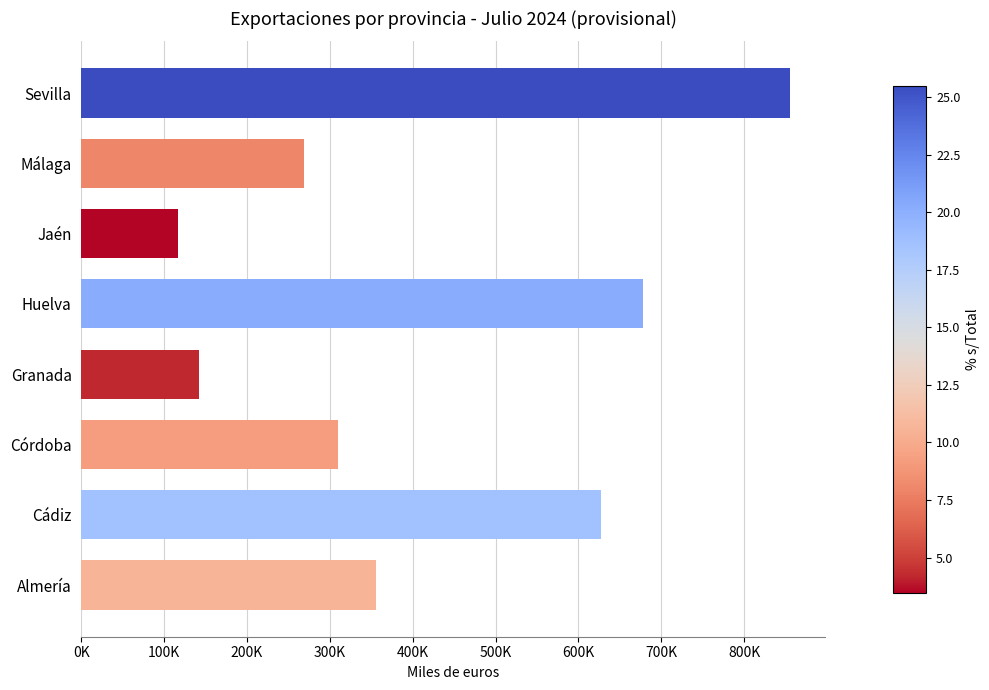

Rank the categories by value from highest to lowest.

Sevilla, Huelva, Cádiz, Almería, Córdoba, Málaga, Granada, Jaén